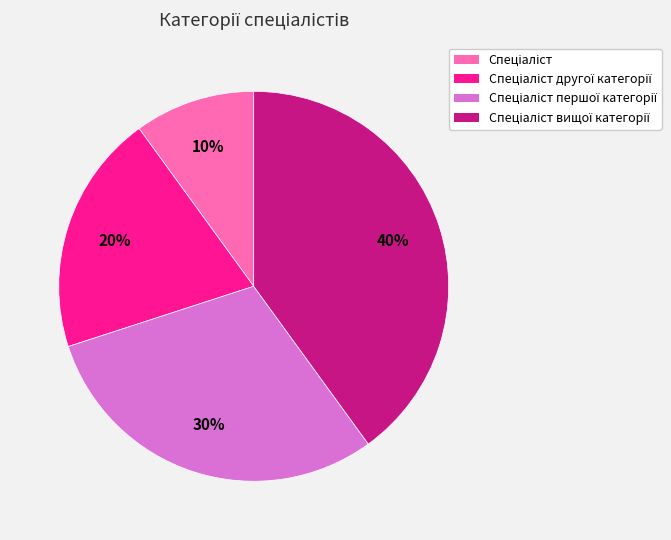

To the nearest percent, what is the average slice percentage?

25%